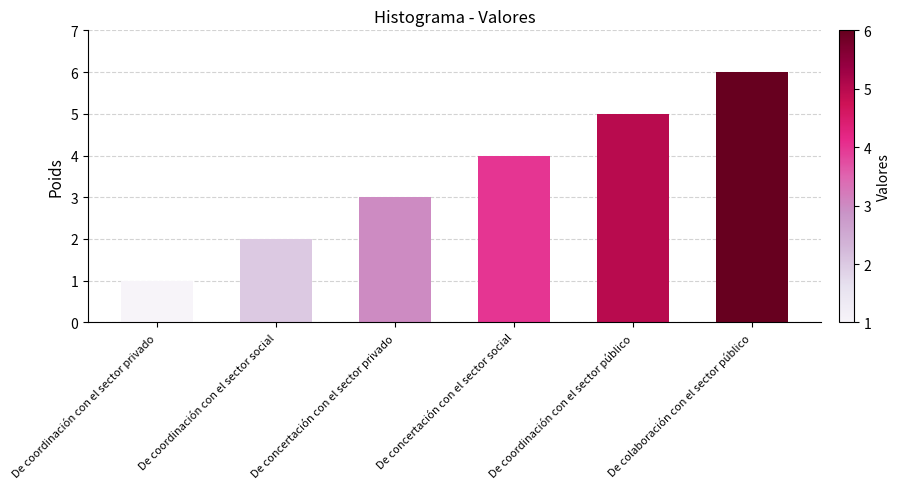

What is the label of the 2nd bar from the left?

De coordinación con el sector social